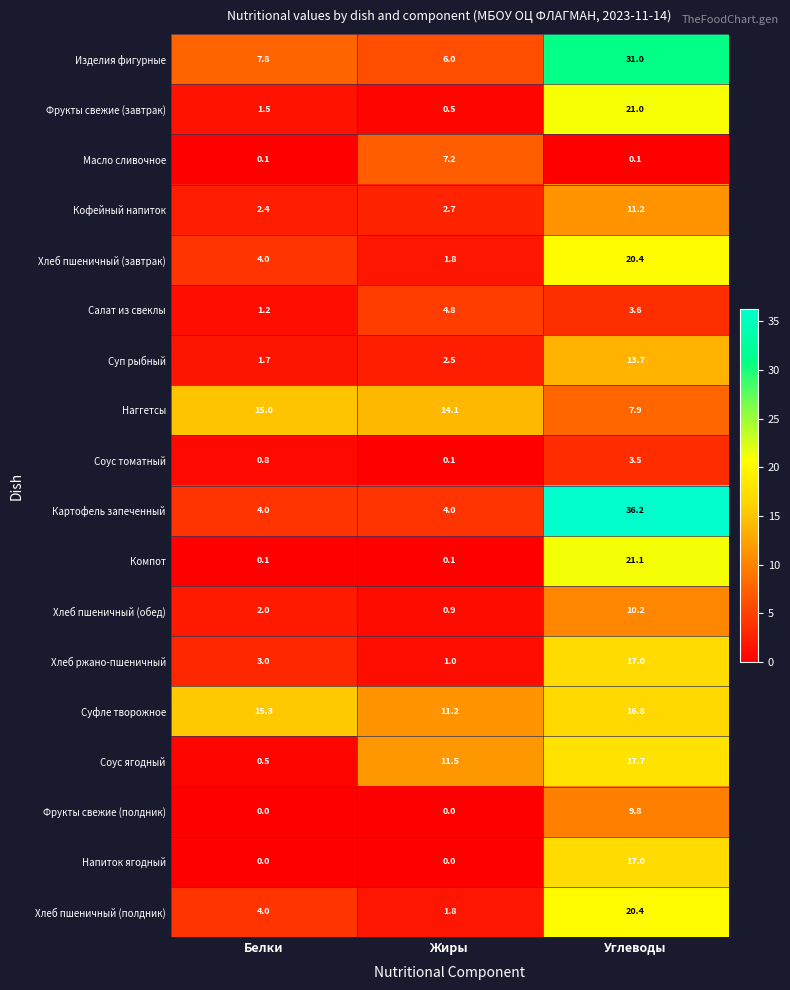

At which category is the sum across all series the highest?

Углеводы